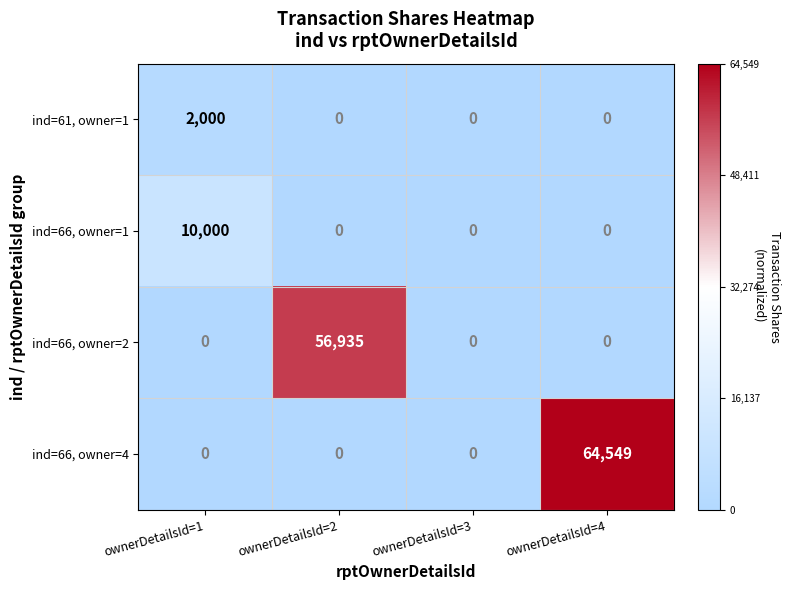

Rank the series by their maximum value, from lowest to highest.

ind=61, owner=1, ind=66, owner=1, ind=66, owner=2, ind=66, owner=4